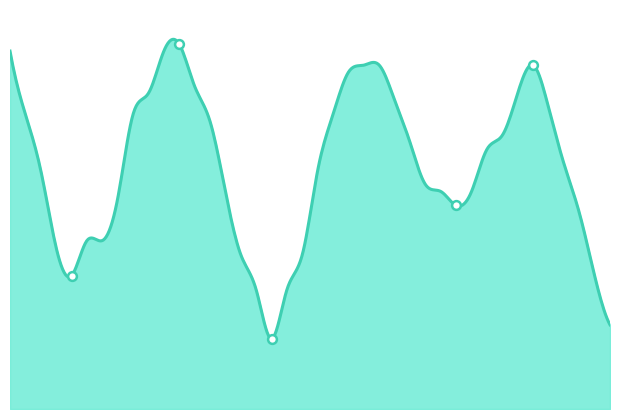

What is the change in value from 2018-03-01 05:00 to 2018-03-02 15:00?

-1.2